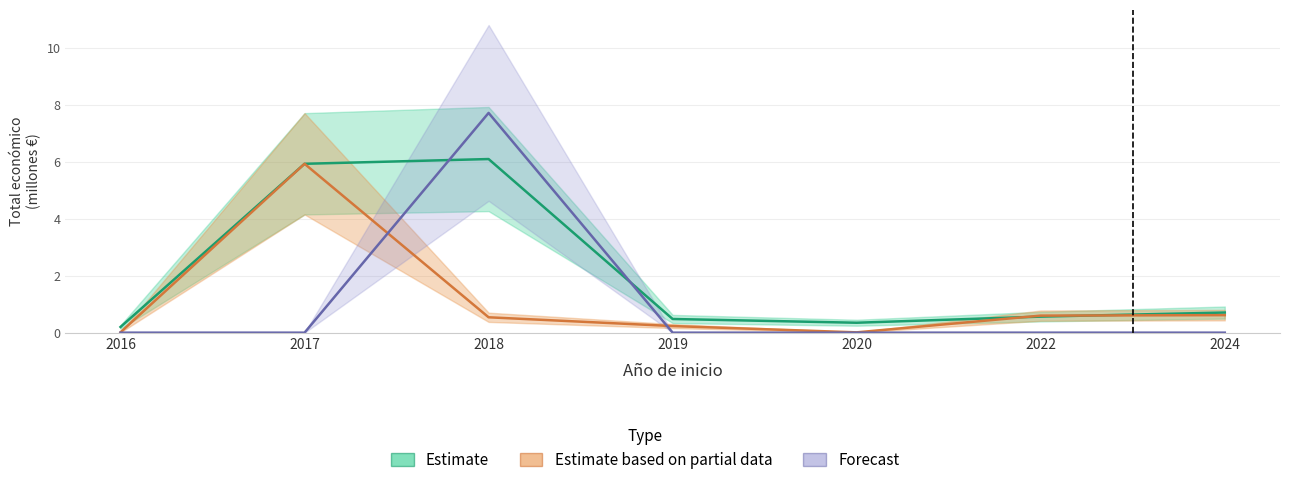

Reading right to left, what are all the values shown in this chart?

Estimate: 2024=0.7	2022=0.6	2020=0.3	2019=0.5	2018=6.1	2017=5.9	2016=0.2
Estimate based on partial data: 2024=0.6	2022=0.6	2020=0.0	2019=0.2	2018=0.5	2017=5.9	2016=0.0
Forecast: 2024=0.0	2022=0.0	2020=0.0	2019=0.0	2018=7.7	2017=0.0	2016=0.0